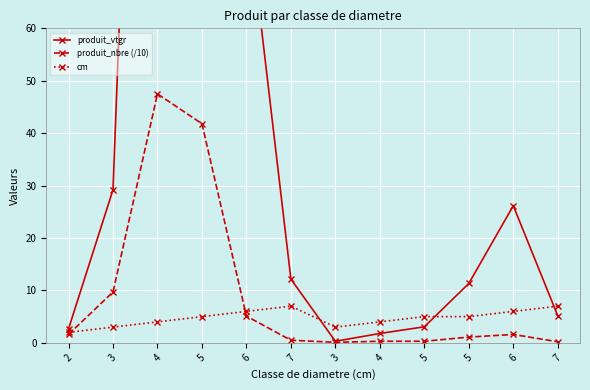

What are all the series names shown in the legend?

produit_vtgr, produit_nbre (/10), cm